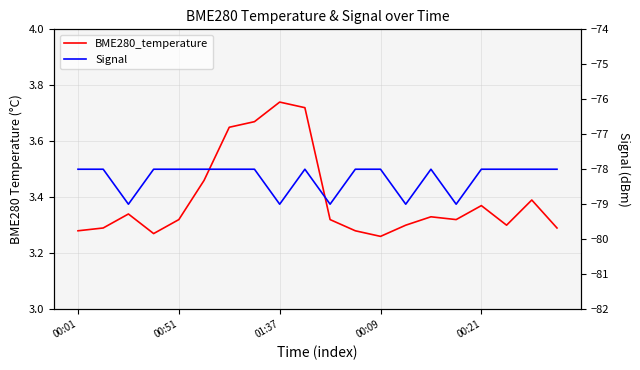

True or false: BME280_temperature and Signal intersect in this chart.

False